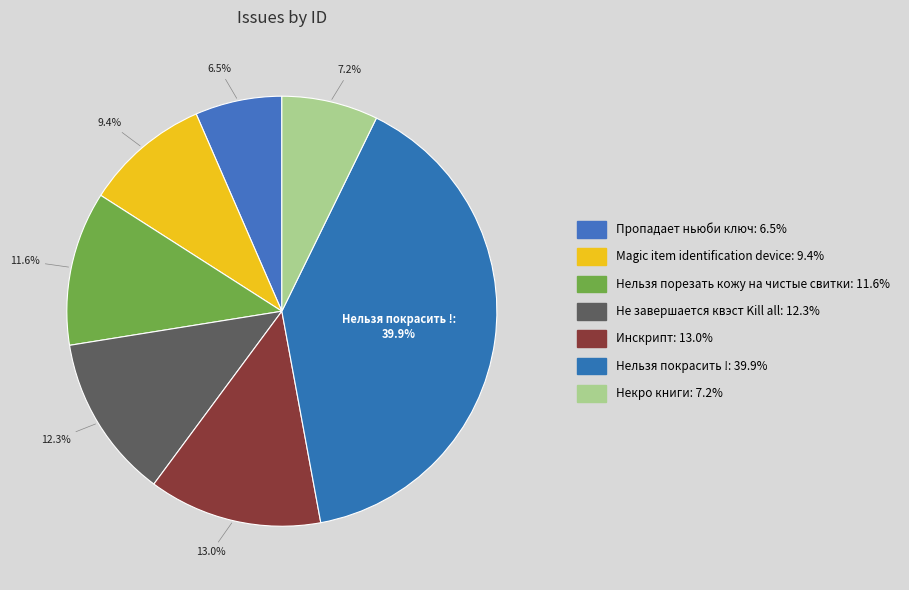

How many slices are in this pie chart?

7